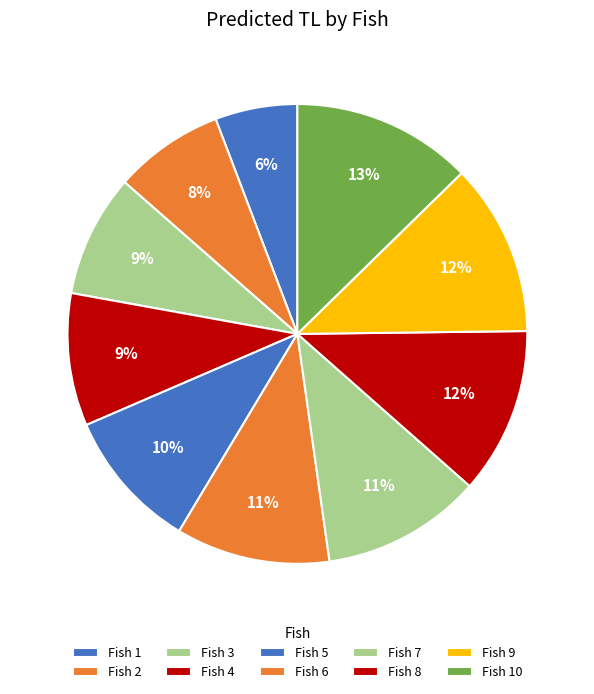

To the nearest percent, what is the difference between the largest and smallest slice percentages?

7%